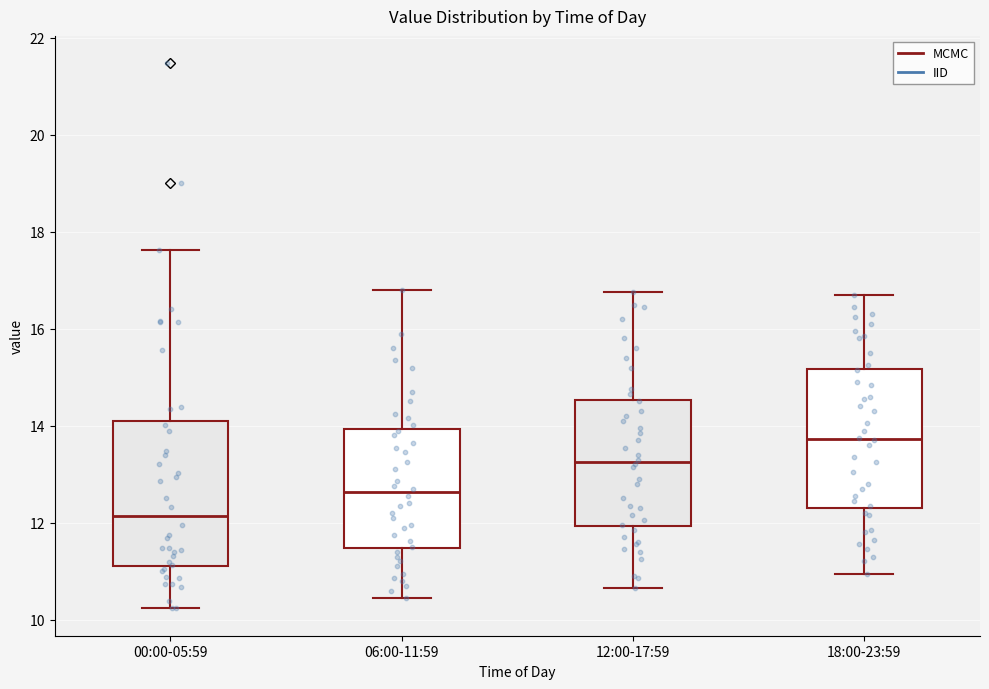

Reading left to right, transcribe this box plot: for each box, give where its median line is, the range the box spans, and where its two whiskers end, as read against the y-axis. The values are not printed on the chart, so give them approximately, as read against the axis.

00:00-05:59: median 12.2, box 11.2 to 14.2, whiskers 10.2 to 17.6
06:00-11:59: median 12.6, box 11.4 to 14.0, whiskers 10.4 to 16.8
12:00-17:59: median 13.2, box 12.0 to 14.6, whiskers 10.6 to 16.8
18:00-23:59: median 13.8, box 12.4 to 15.2, whiskers 11.0 to 16.8